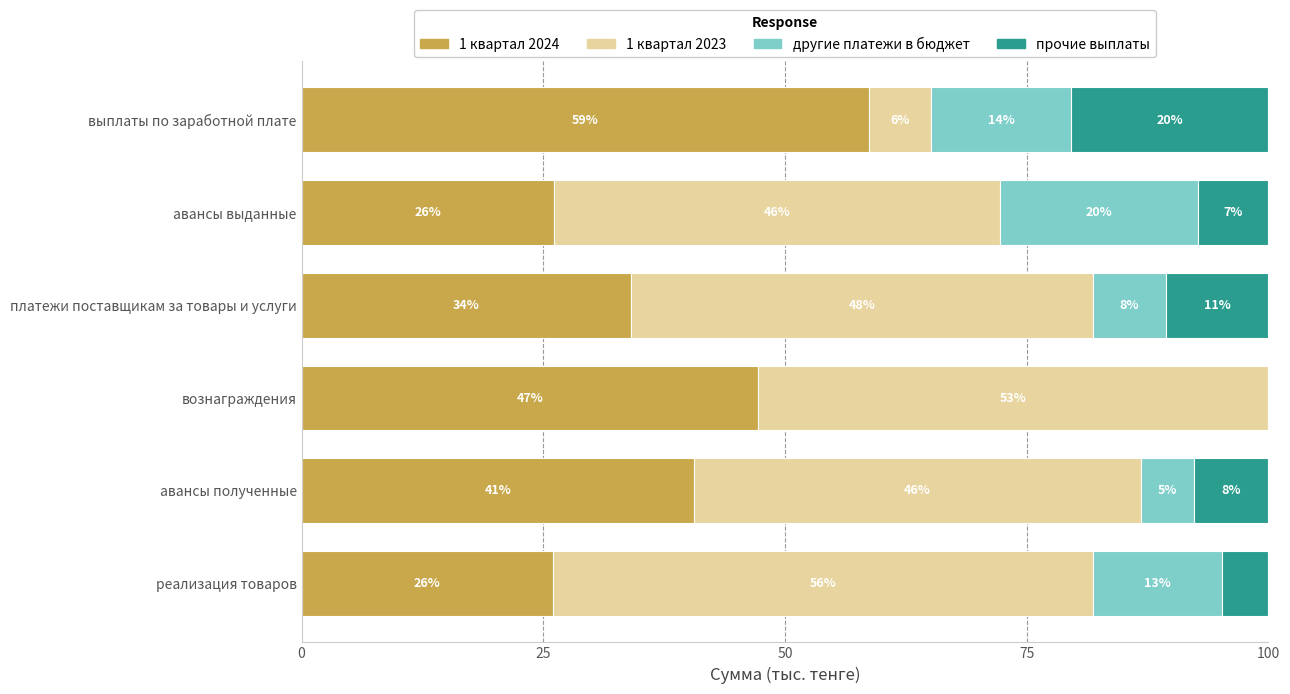

What is the difference between the maximum and minimum values in the другие платежи в бюджет series?

20.4